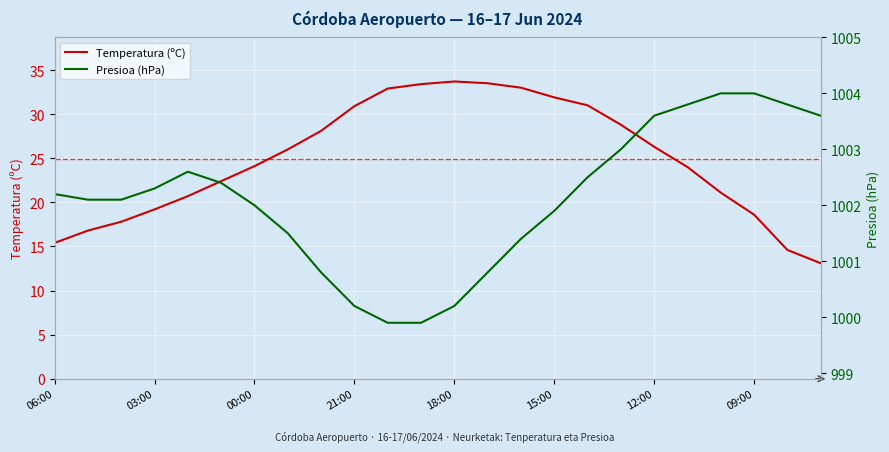

True or false: Temperatura (ºC) and Presioa (hPa) cross at least once.

False